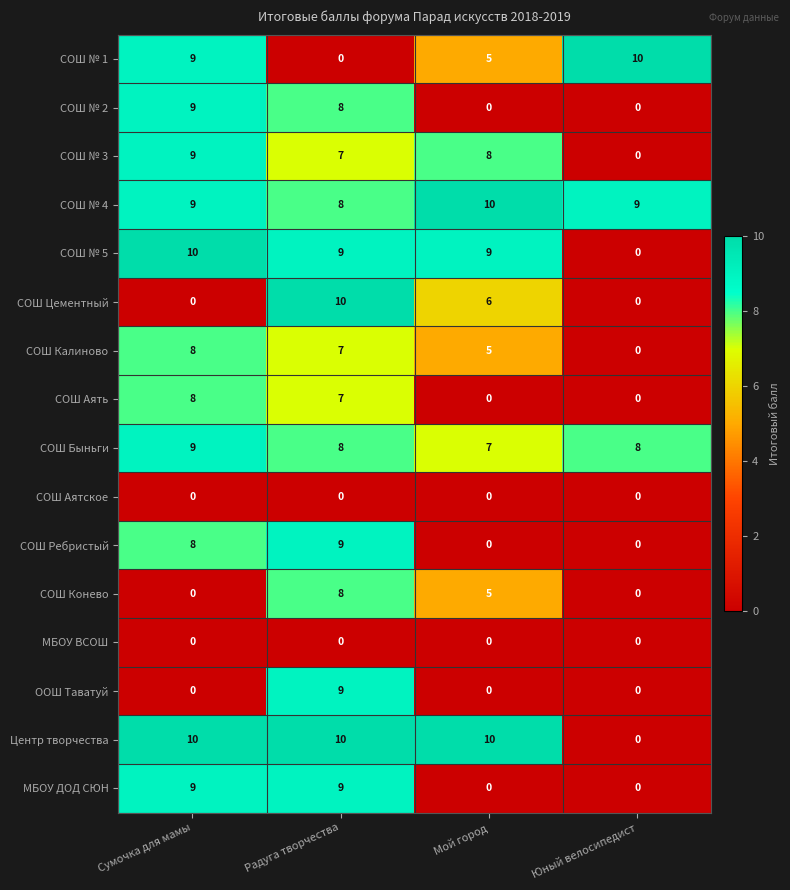

Between Мой город and Юный велосипедист, which series saw the biggest shift?

Центр творчества